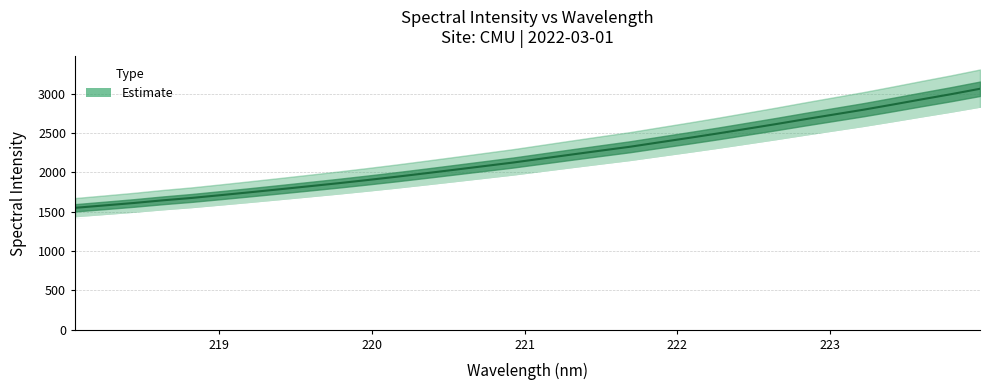

Does the chart display data point markers on the line(s)?

No